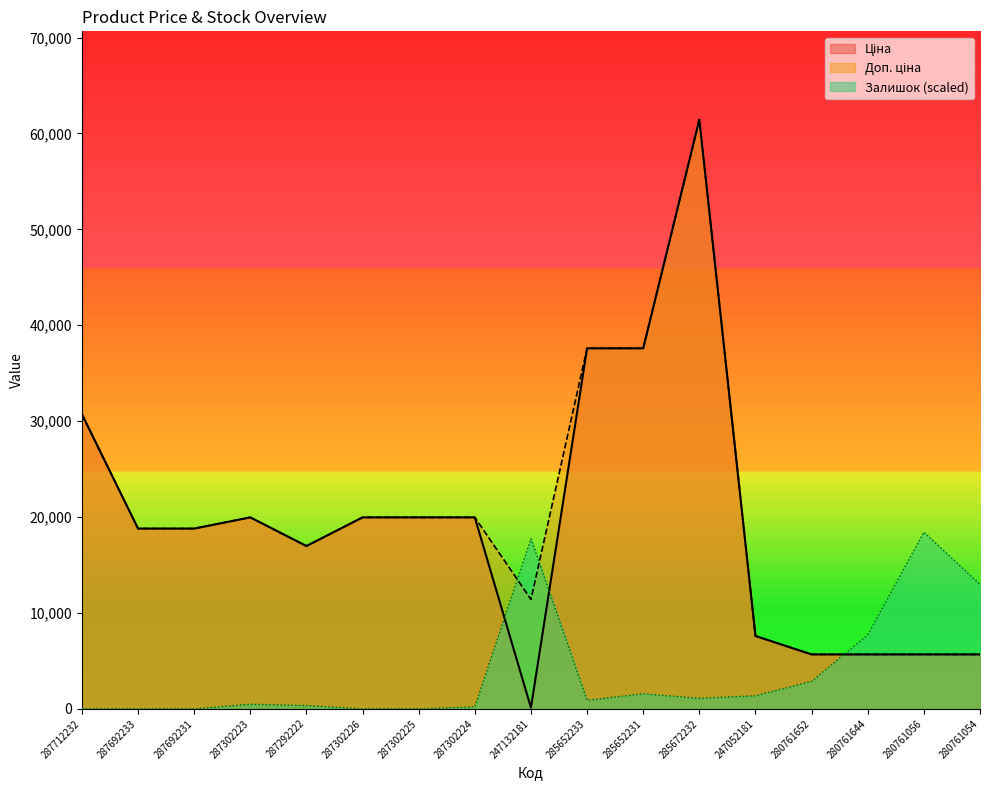

Which series changed the most between 287292222 and 247132181?

Залишок